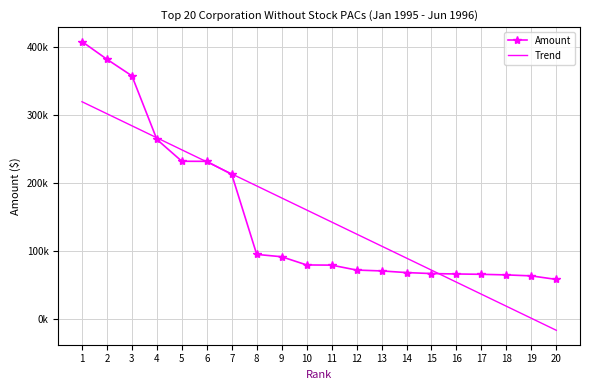

True or false: Trend has more than 1 interior local peaks.

False